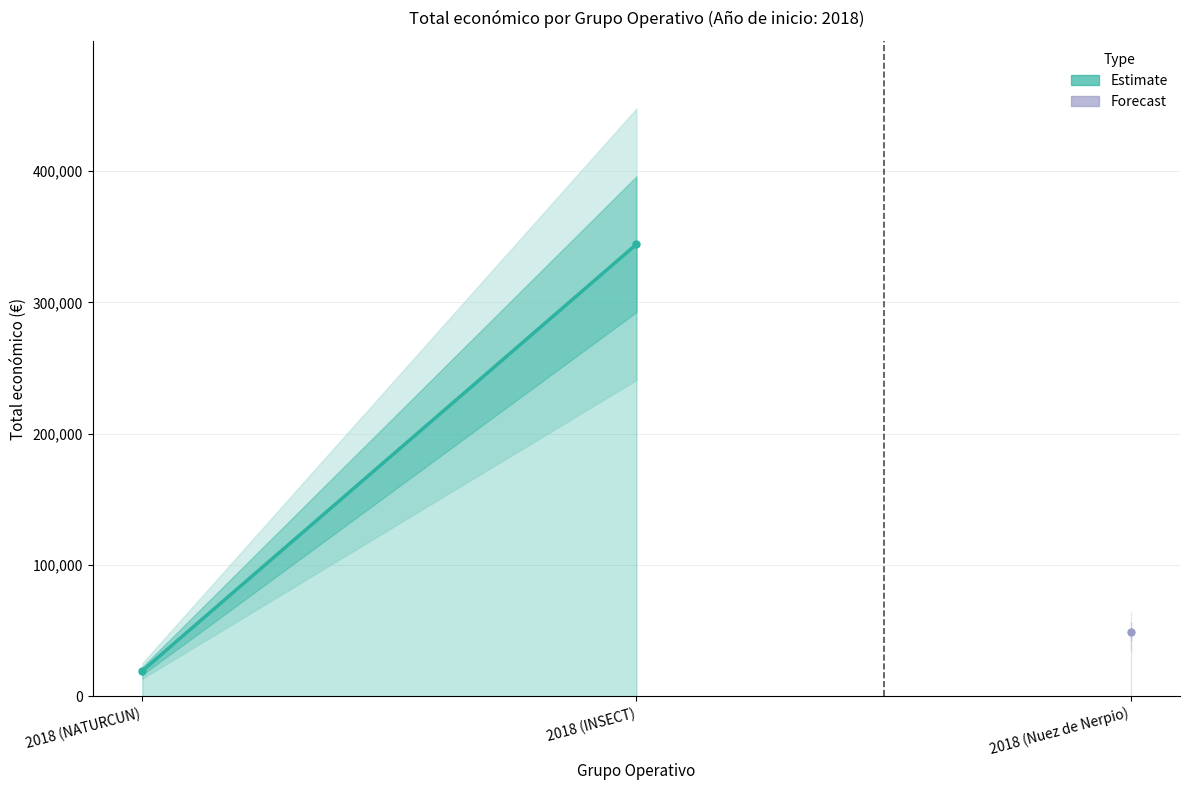

What is the sum of all values?

363721